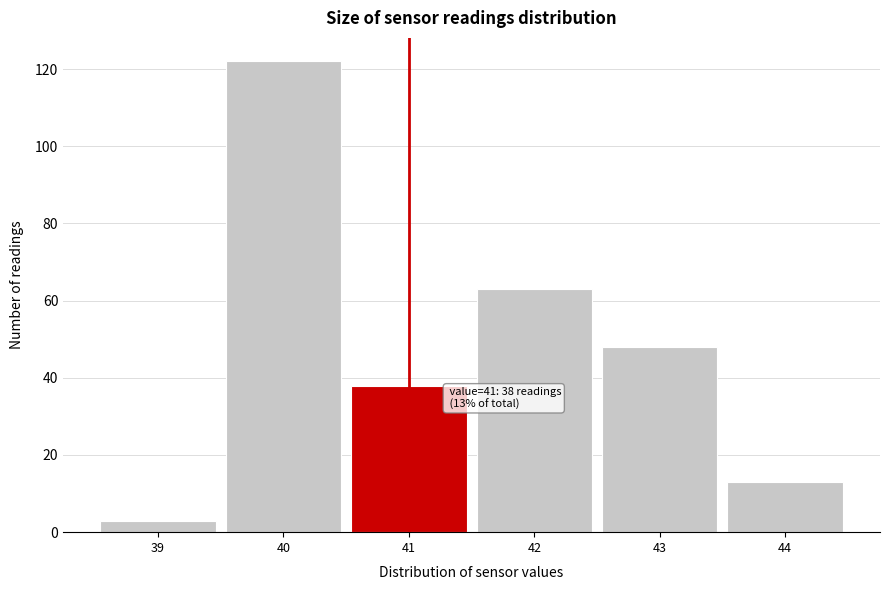

Over which range of the x-axis is the bar tallest?

39.5 to 40.5